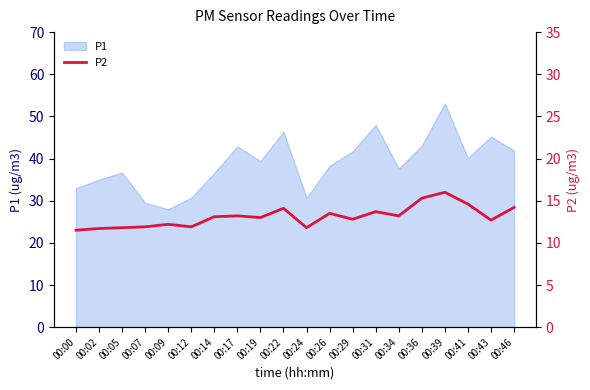

Reading left to right, what are all the values shown in this chart?

00:00=11.5	00:02=11.7	00:05=11.8	00:07=11.9	00:09=12.2	00:12=11.9	00:14=13.1	00:17=13.2	00:19=13.0	00:22=14.1	00:24=11.8	00:26=13.5	00:29=12.8	00:31=13.7	00:34=13.2	00:36=15.3	00:39=16.0	00:41=14.6	00:43=12.7	00:46=14.2